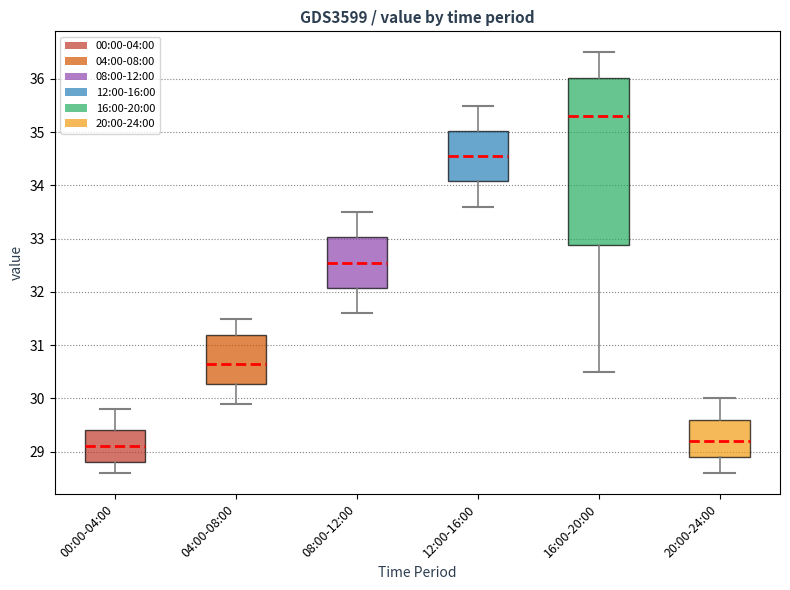

Which box's median line is the highest?

16:00-20:00